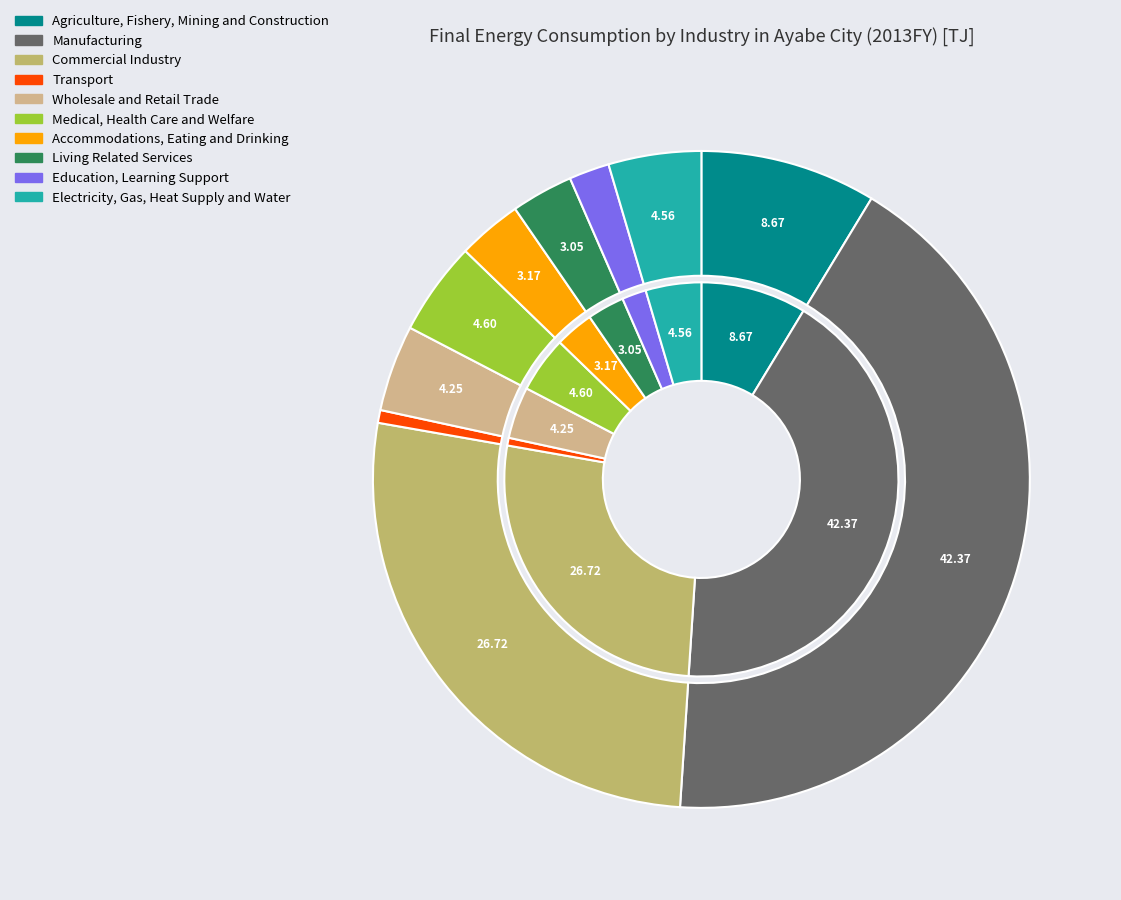

True or false: Accommodations, Eating and Drinking accounts for 15% of the total.

False